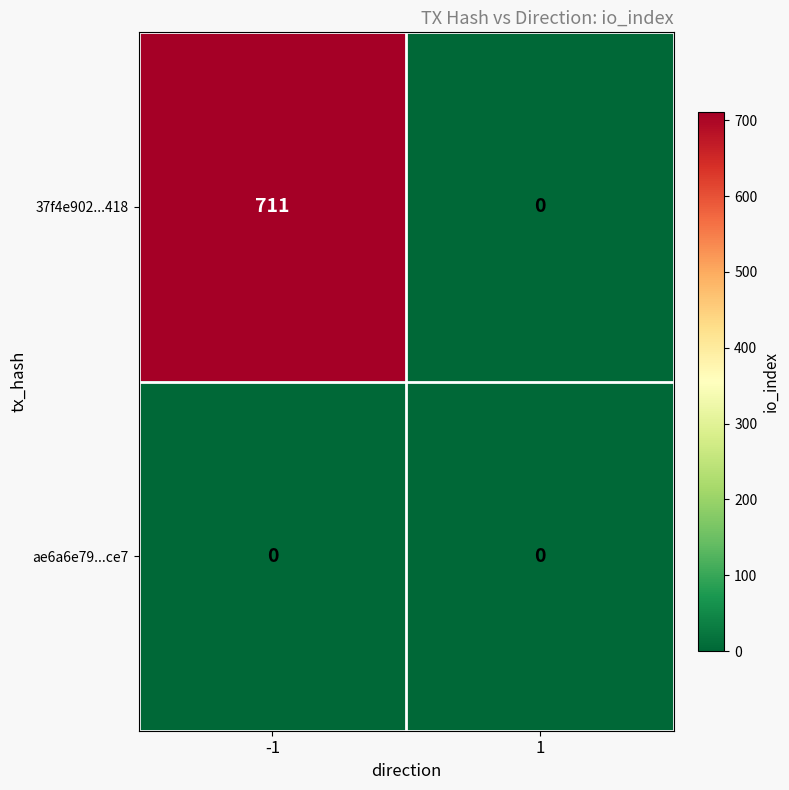

What is the difference between the highest and lowest values at -1?

711